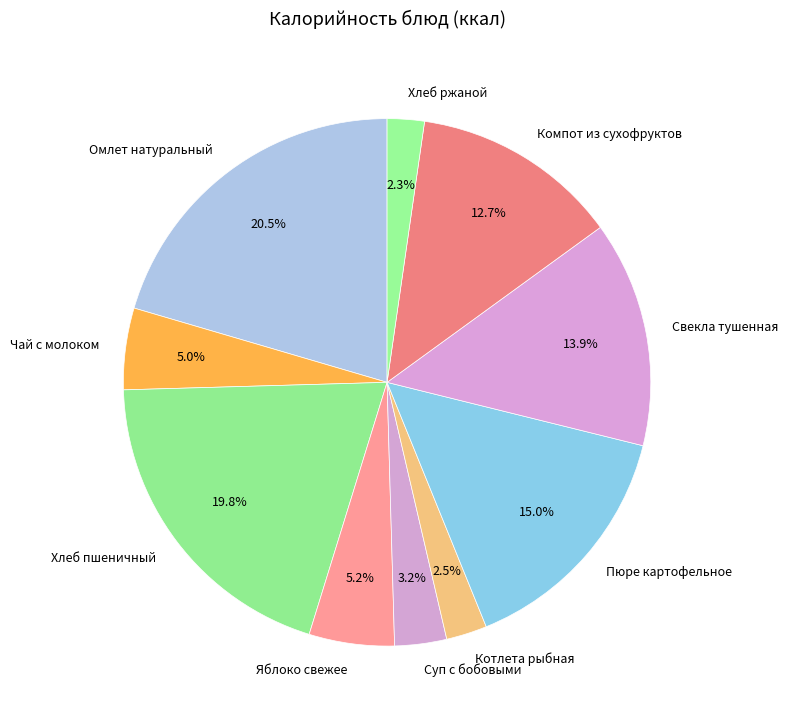

Is it true that Хлеб ржаной is 14% of the pie?

False